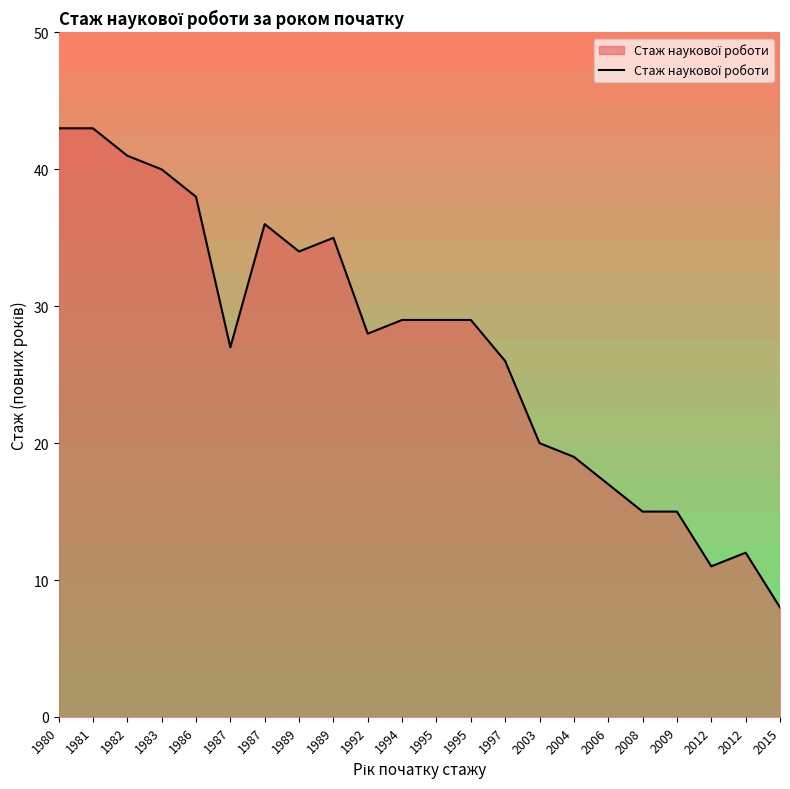

How many lines are shown in the chart?

1